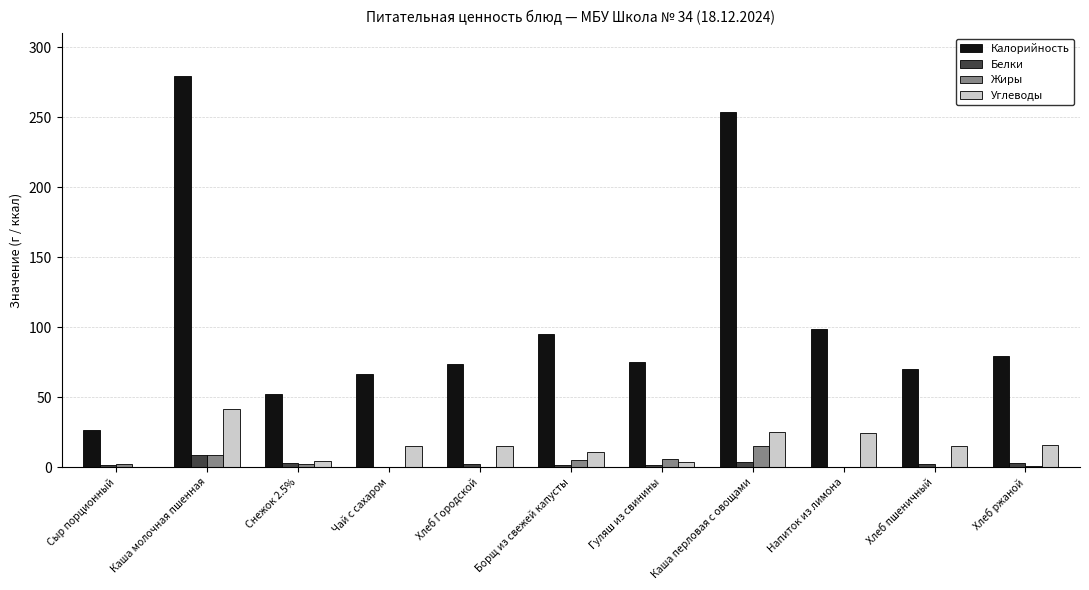

Which series changed the most between Каша перловая с овощами and Хлеб пшеничный?

Калорийность